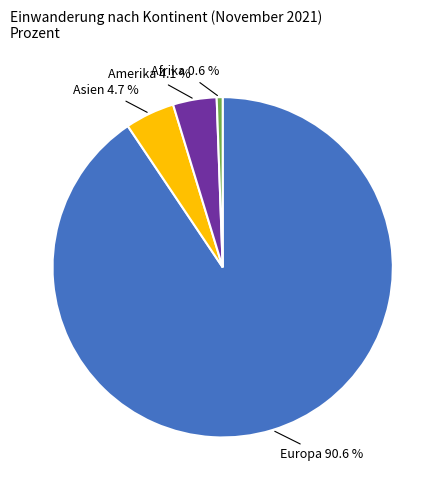

Does Europa represent more than half of the total?

Yes